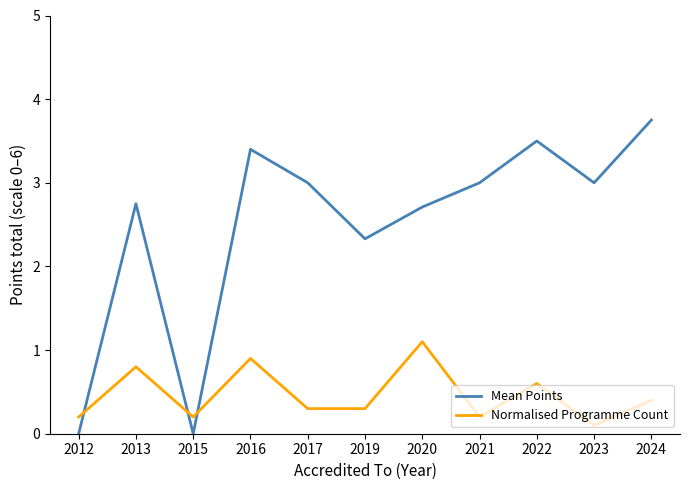

How many intersections are there between Mean Points and Normalised Programme Count?

3